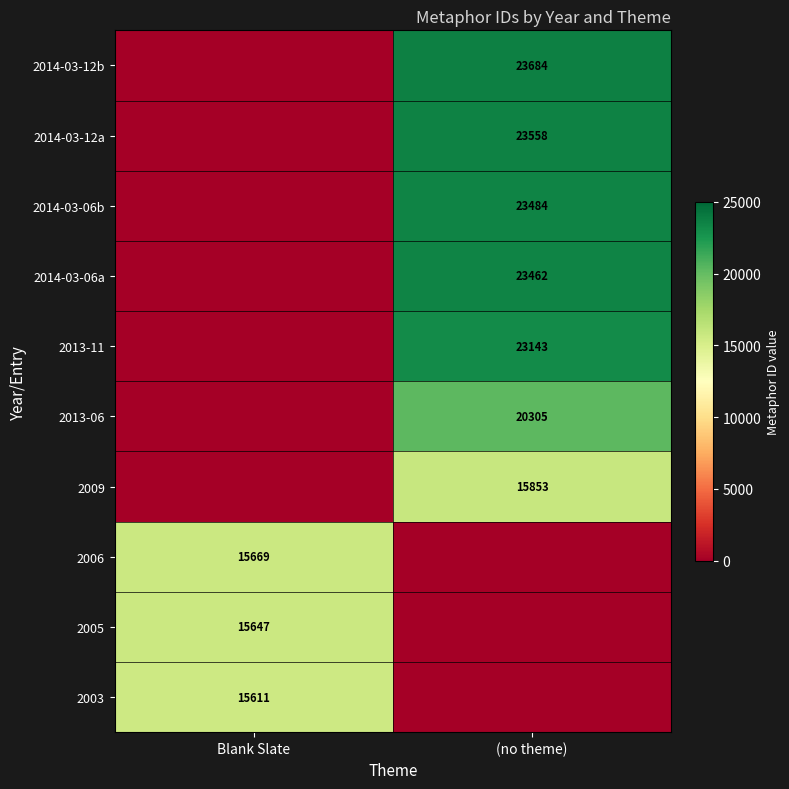

Is it true that 2014-03-06b equals 33318 at (no theme)?

False